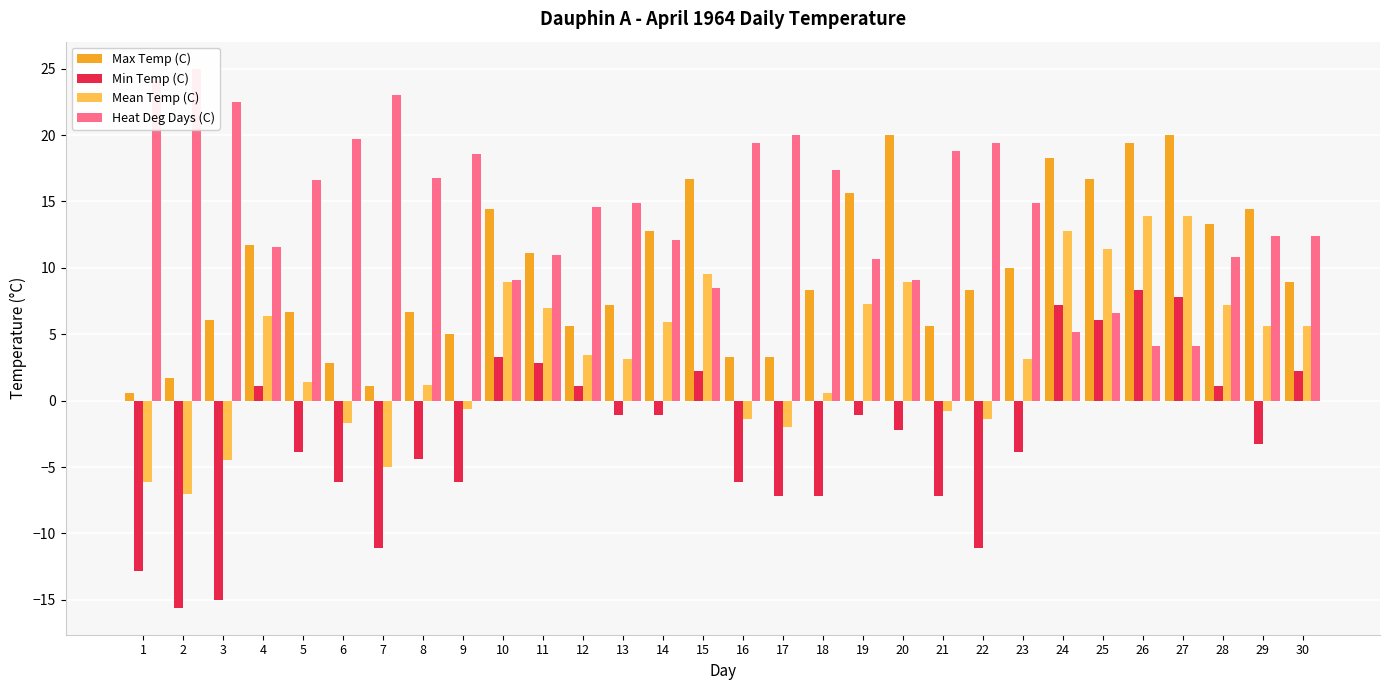

True or false: Max Temp (C) has a value of 3.3 at 16.

True